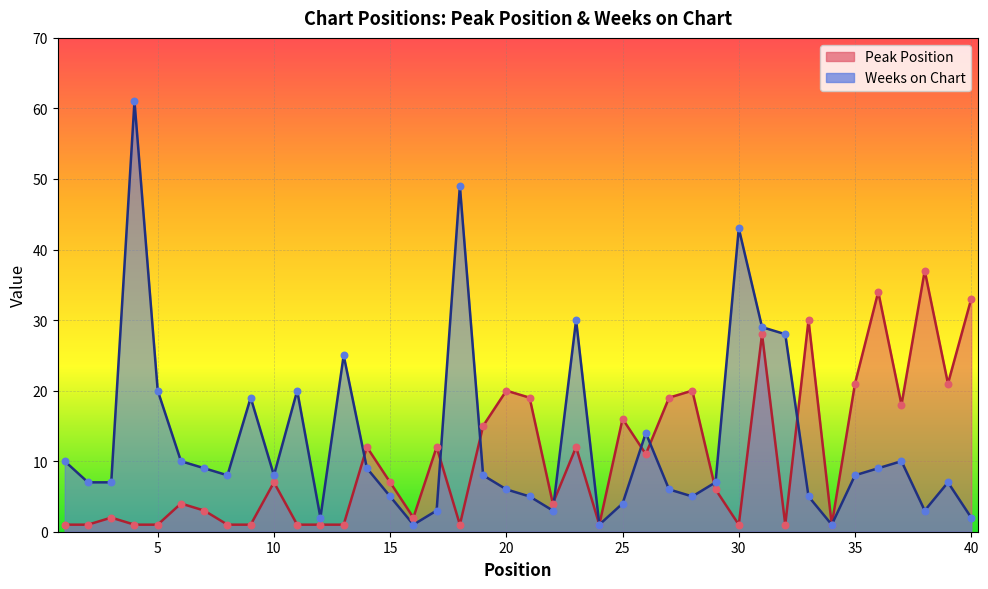

Which series has the largest Y range (max minus min)?

Weeks on Chart